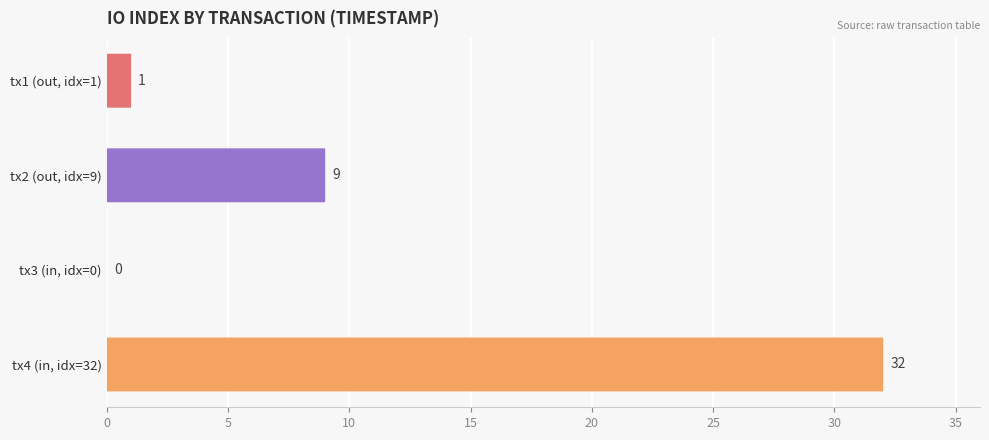

The value at tx1 (out, idx=1) is 1. True or false?

True